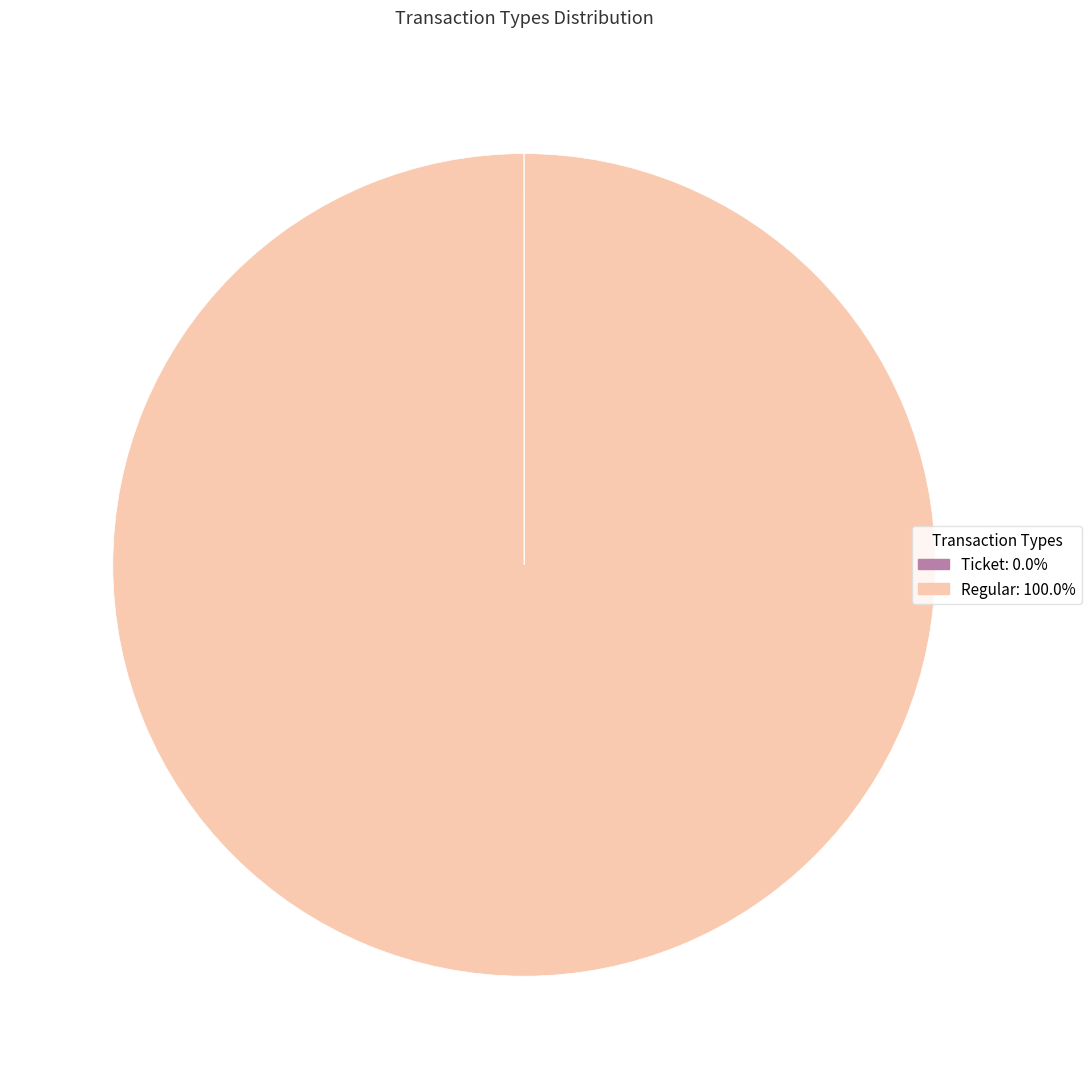

Which category has the biggest portion of the pie?

Regular